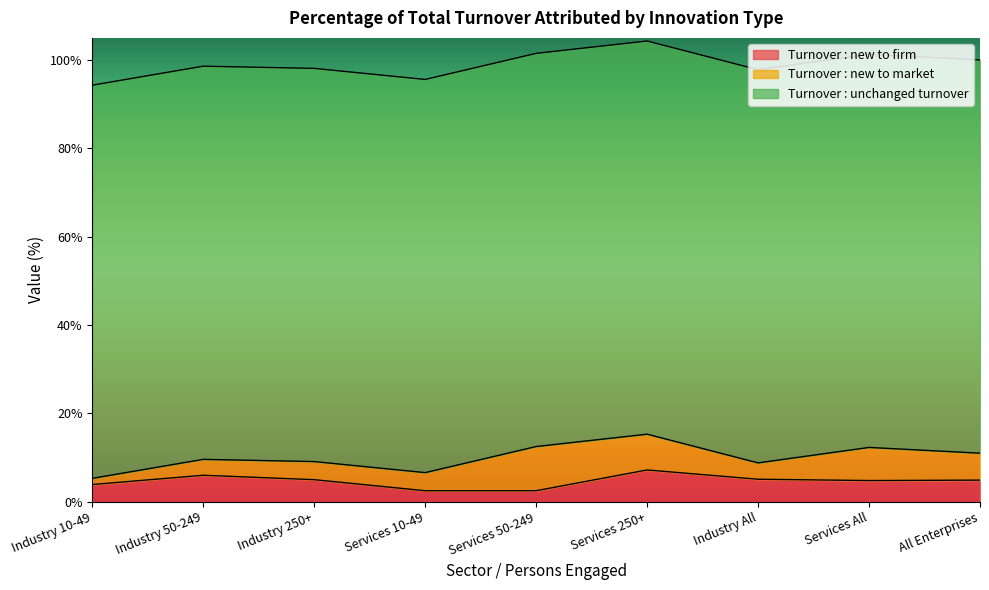

How many lines are shown in the chart?

3